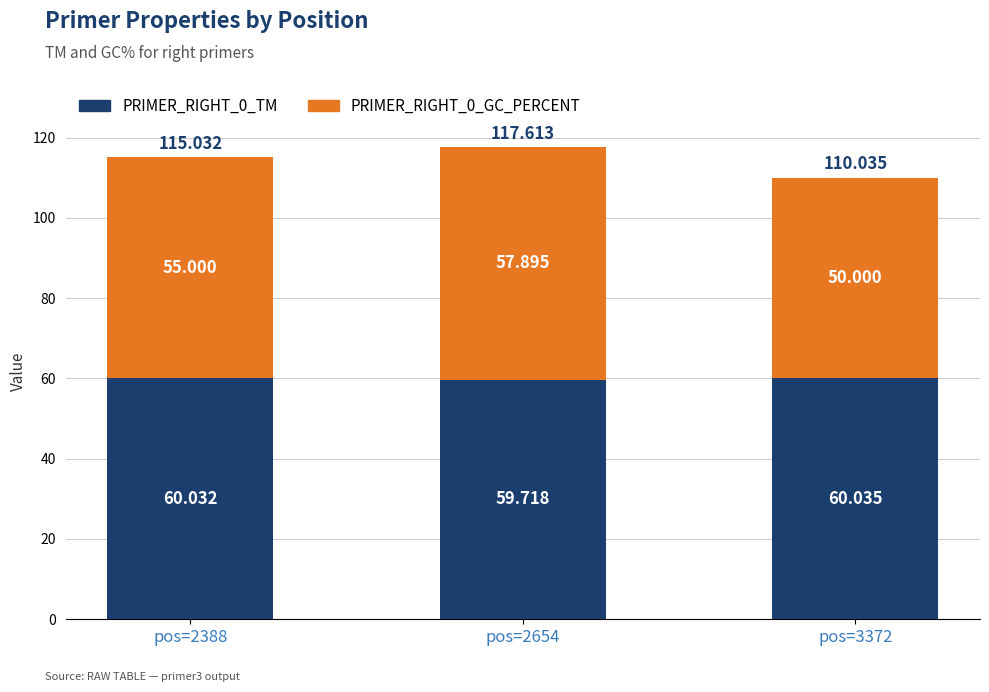

Are the bars grouped side by side (vs. stacked)?

No